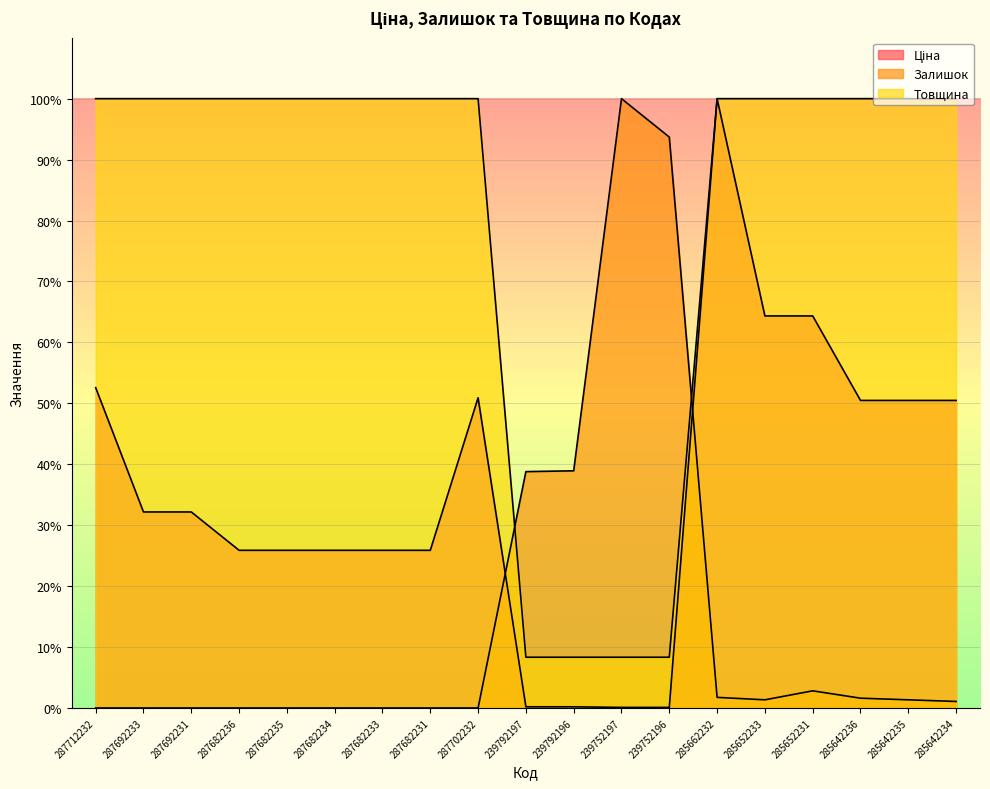

What is the label of the 6th point from the left?

287682234